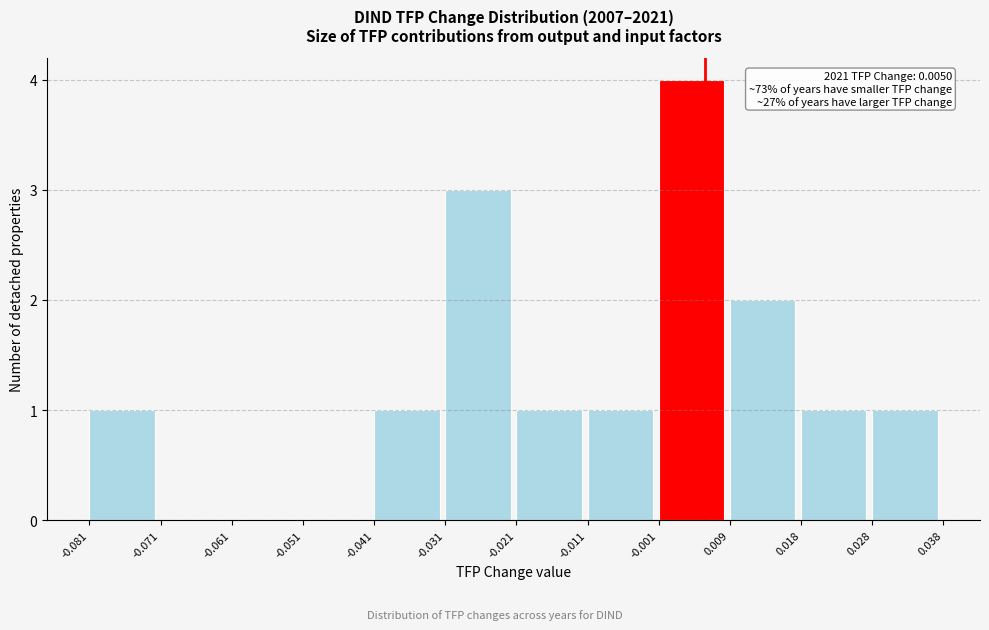

Over which range of the x-axis is the bar tallest?

-0.001 to 0.009